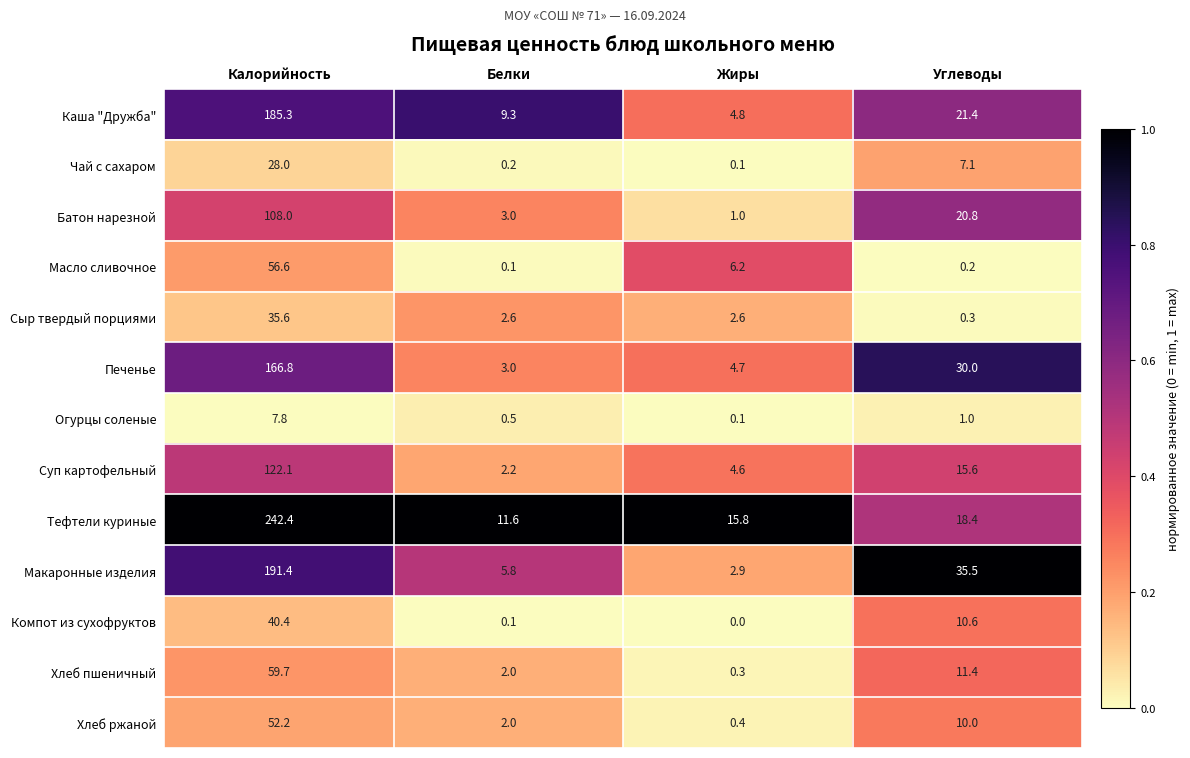

True or false: Хлеб ржаной has a value of 25.9 at Калорийность.

False